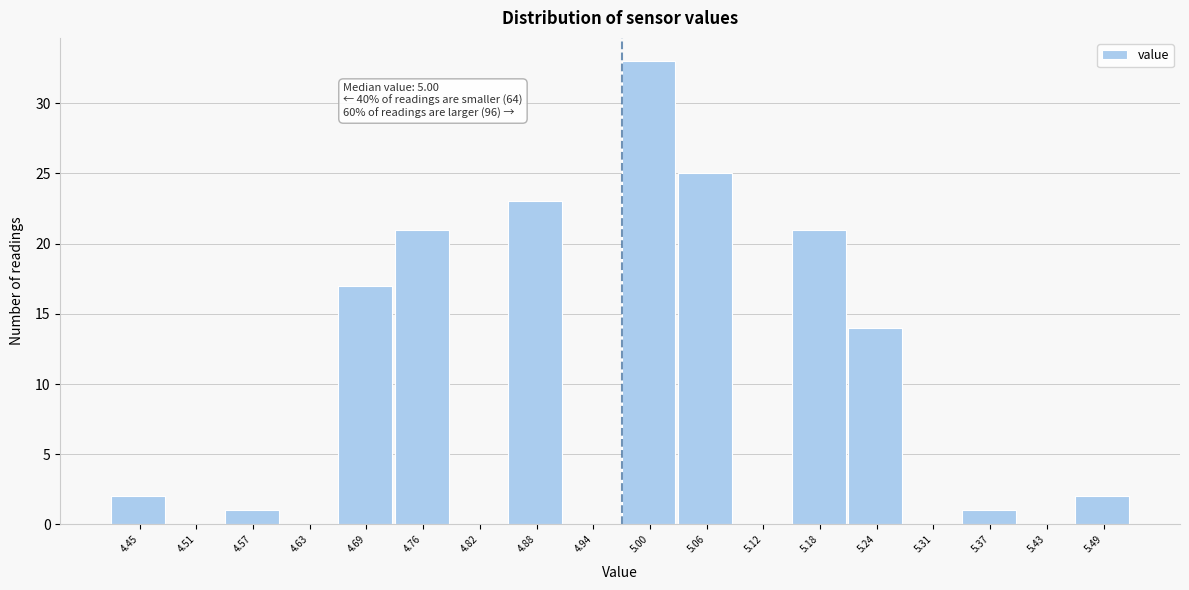

Reading right to left, extract all data points from this chart.

5.49=2	5.43=0	5.37=1	5.31=0	5.24=14	5.18=21	5.12=0	5.06=25	5.00=33	4.94=0	4.88=23	4.82=0	4.76=21	4.69=17	4.63=0	4.57=1	4.51=0	4.45=2